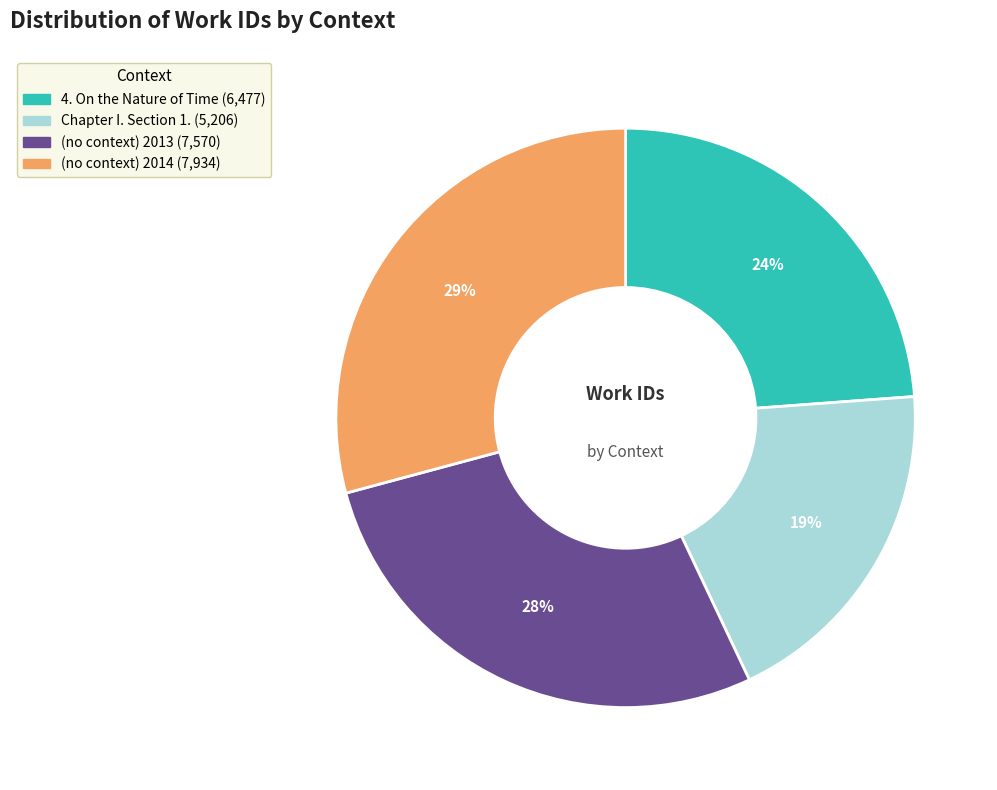

Rank the categories by value from highest to lowest.

(no context) 2014, (no context) 2013, 4. On the Nature of Time, Chapter I. Section 1.